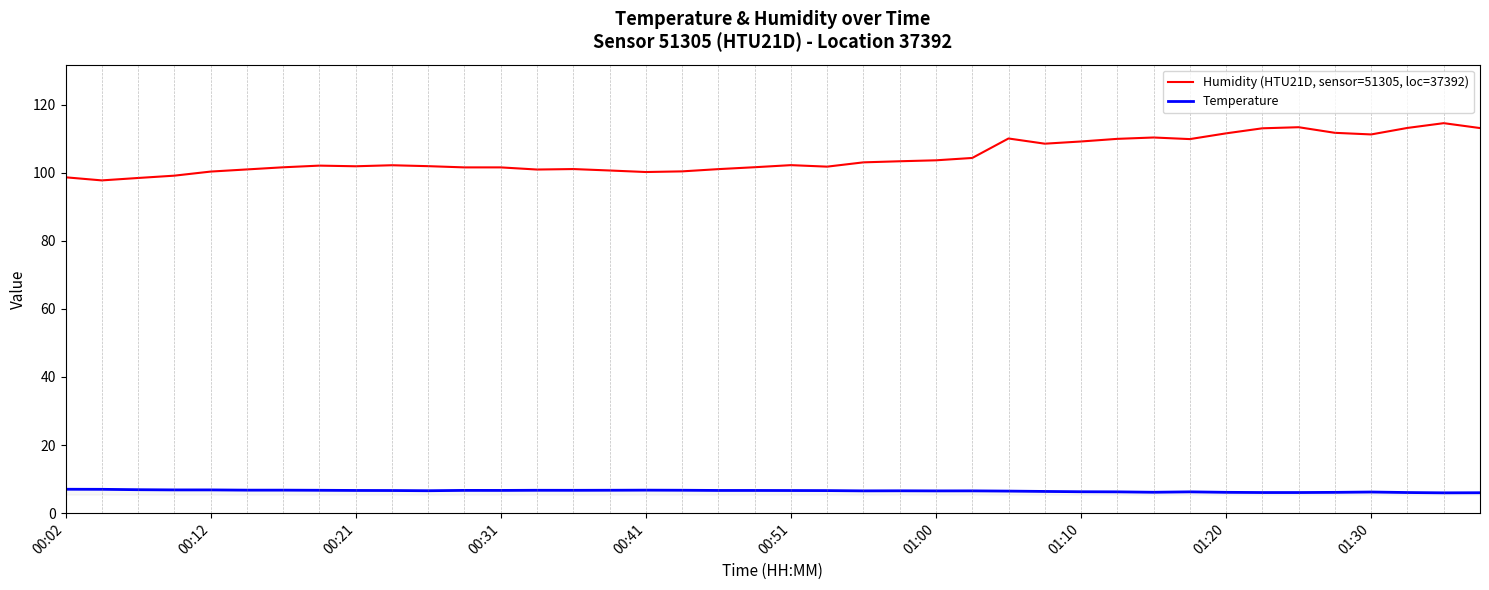

What are all the series names shown in the legend?

Humidity (HTU21D, sensor=51305, loc=37392), Temperature